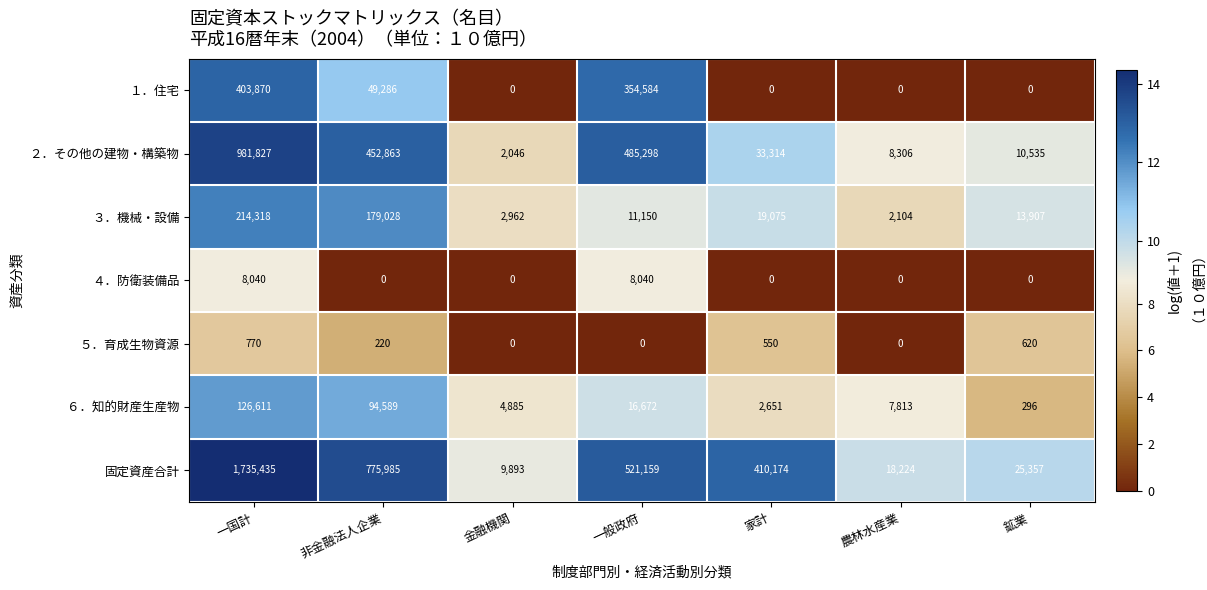

Is it true that 固定資産合計 equals 2536092 at 一国計?

False